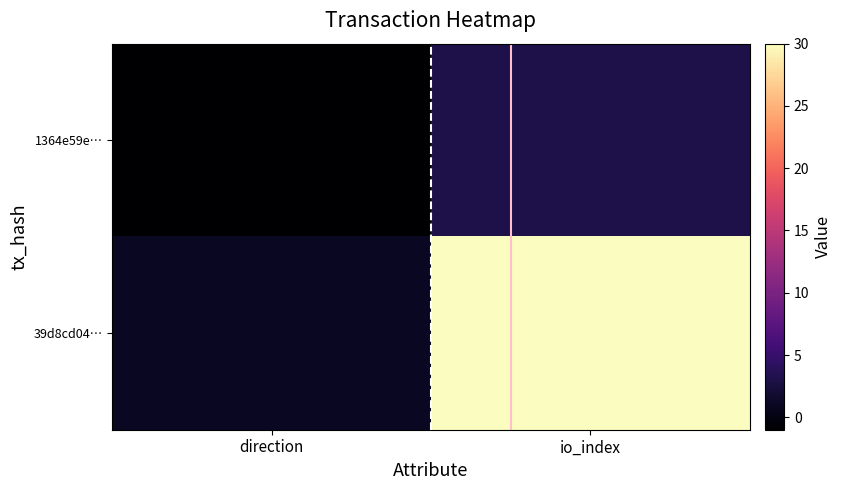

What is the spread (max minus min) of values at direction?

2